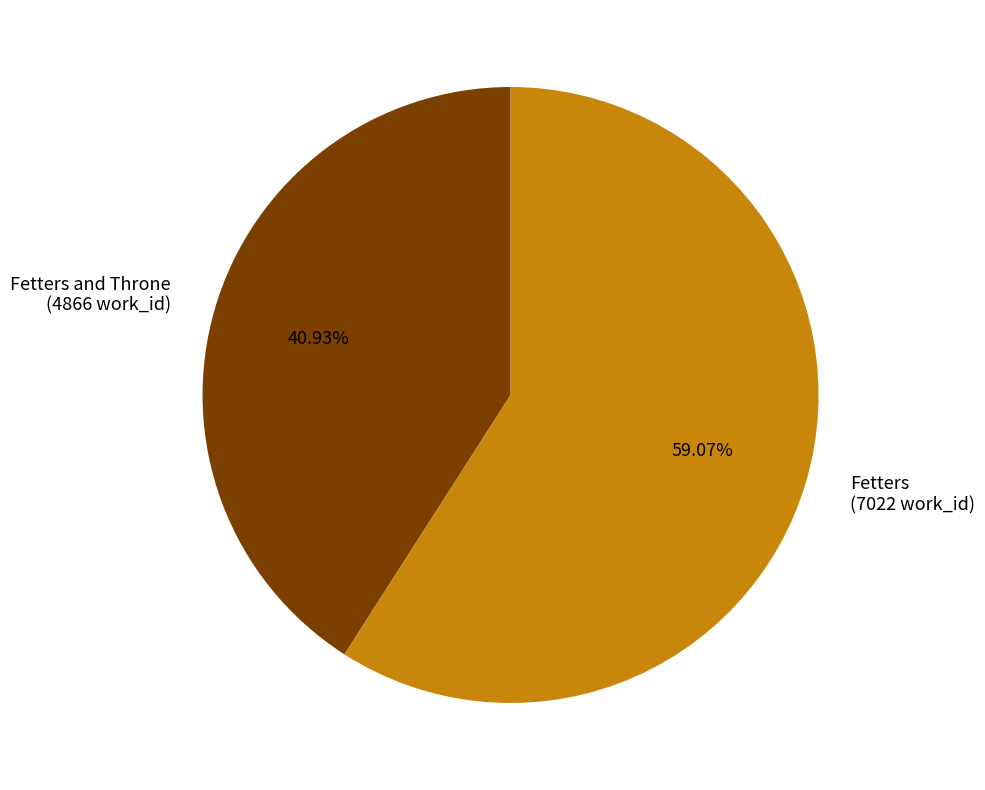

Approximately how many times larger is the value at Fetters and Throne (4866 work_id) compared to Fetters (7022 work_id)?

0.7